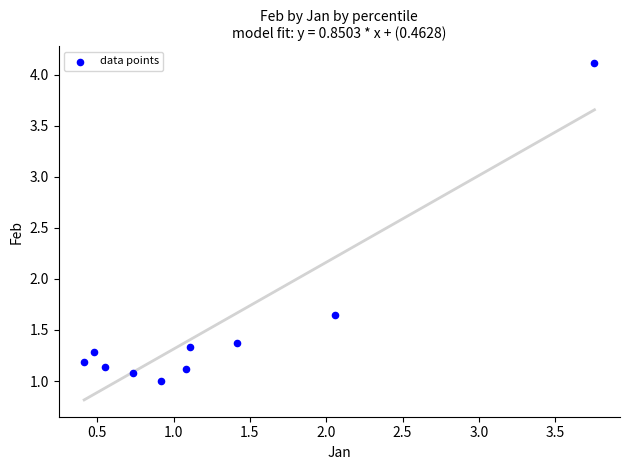

What is the range of Y values (max minus min)?

3.1